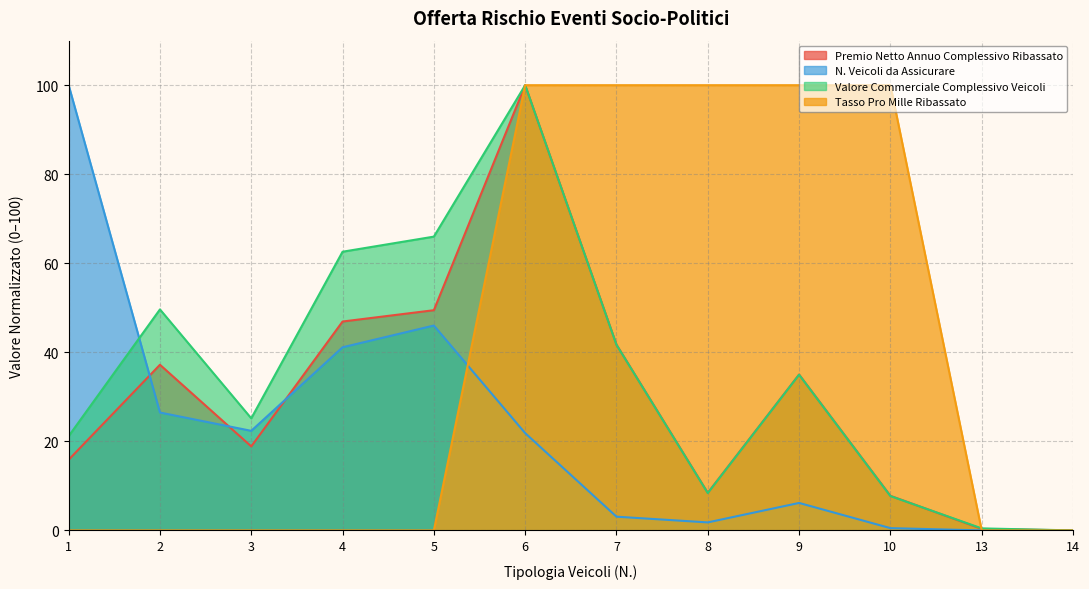

Reading right to left, list all the values displayed in this chart.

N. VEICOLI DA ASSICURARE: 14=0.0	13=0.0	10=0.5	9=6.2	8=1.8	7=3.1	6=21.9	5=46.0	4=41.1	3=22.4	2=26.5	1=100.0
PREMIO NETTO ANNUO COMPLESSIVO RIBASSATO: 14=0.0	13=0.3	10=7.8	9=35.0	8=8.4	7=41.7	6=100.0	5=49.5	4=46.9	3=18.9	2=37.2	1=15.9
VALORE COMMERCIALE COMPLESSIVO VEICOLI: 14=0.0	13=0.5	10=7.7	9=35.0	8=8.4	7=41.7	6=100.0	5=66.0	4=62.6	3=25.2	2=49.6	1=21.2
TASSO PRO MILLE RIBASSATO: 14=0.0	13=0.0	10=100.0	9=100.0	8=100.0	7=100.0	6=100.0	5=0.0	4=0.0	3=0.0	2=0.0	1=0.0